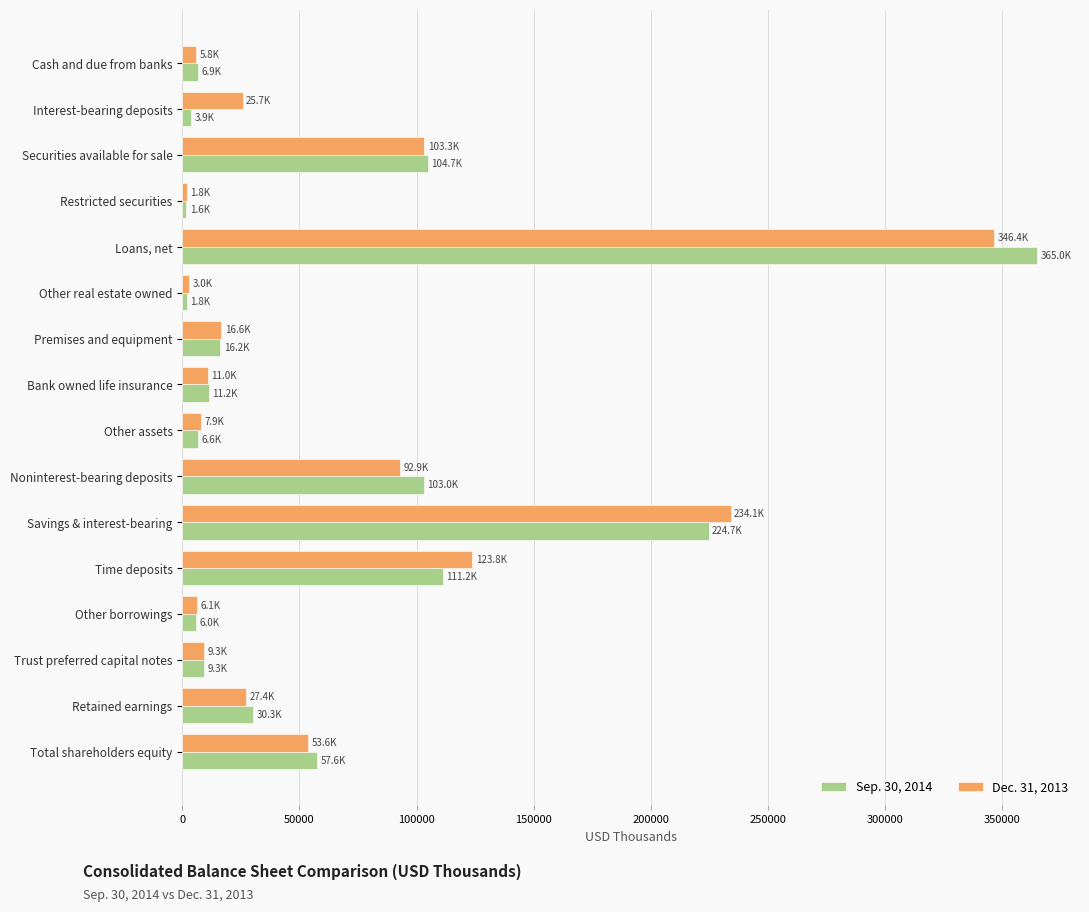

What are all the series names shown in the legend?

Sep. 30, 2014, Dec. 31, 2013